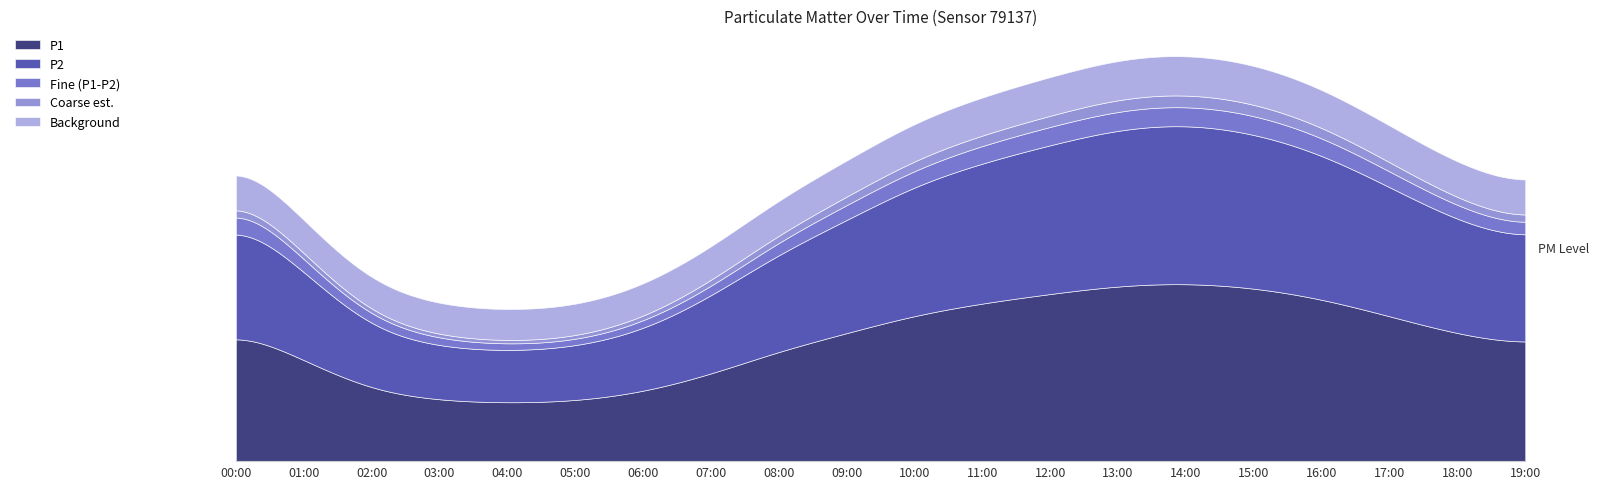

What is the difference between the highest and lowest values at 07:00?

12.3